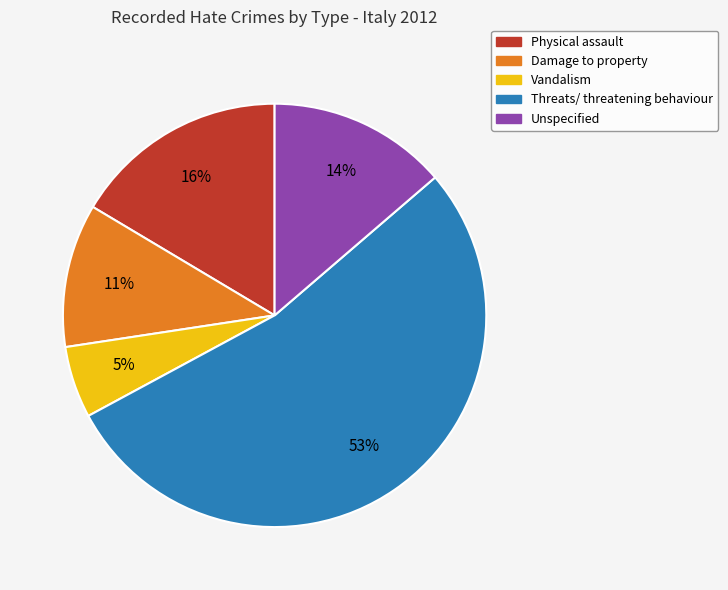

Do Threats/ threatening behaviour and Unspecified together represent more than half of the pie?

Yes